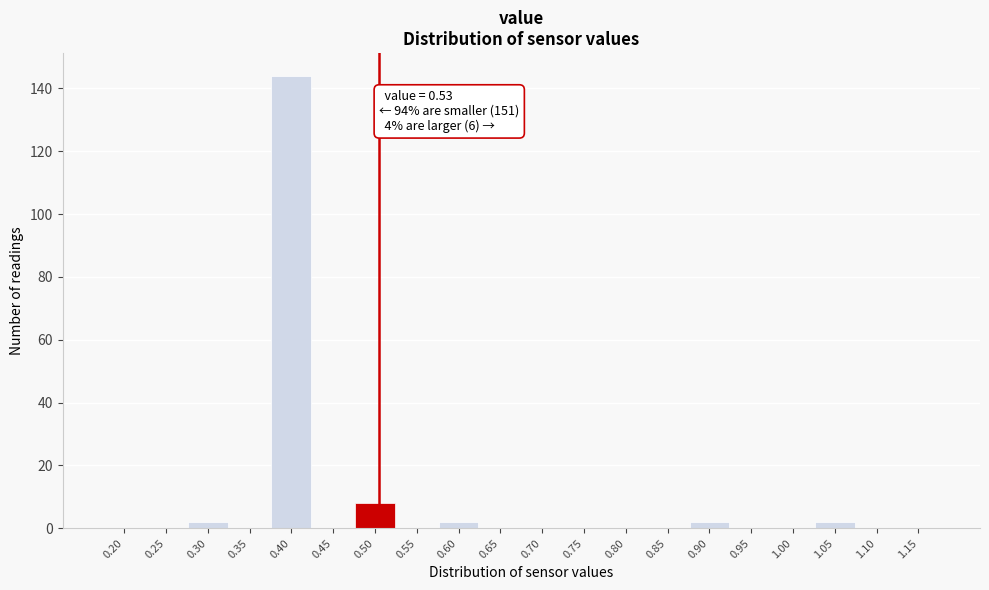

Reading left to right, list all the values displayed in this chart.

0.20=0	0.25=0	0.30=2	0.35=0	0.40=144	0.45=0	0.50=8	0.55=0	0.60=2	0.65=0	0.70=0	0.75=0	0.80=0	0.85=0	0.90=2	0.95=0	1.00=0	1.05=2	1.10=0	1.15=0